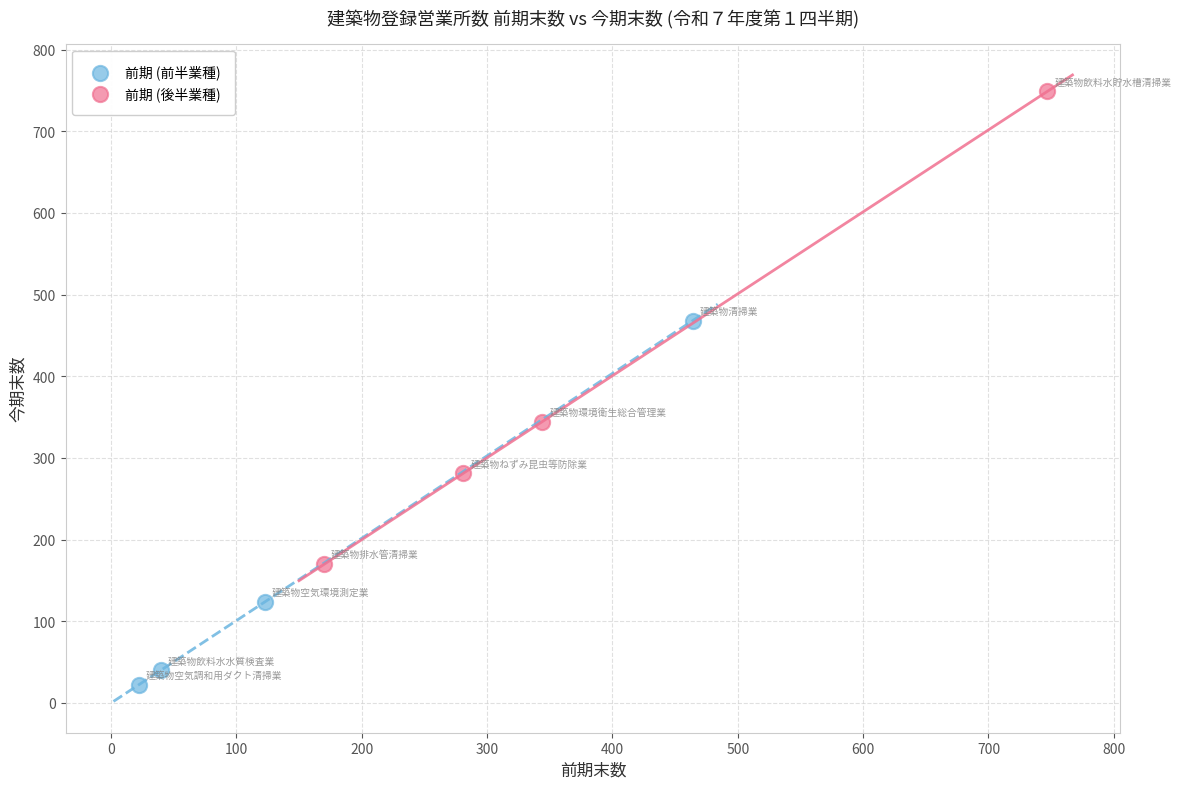

Which series contains the lowest Y value?

前期 (前半業種)